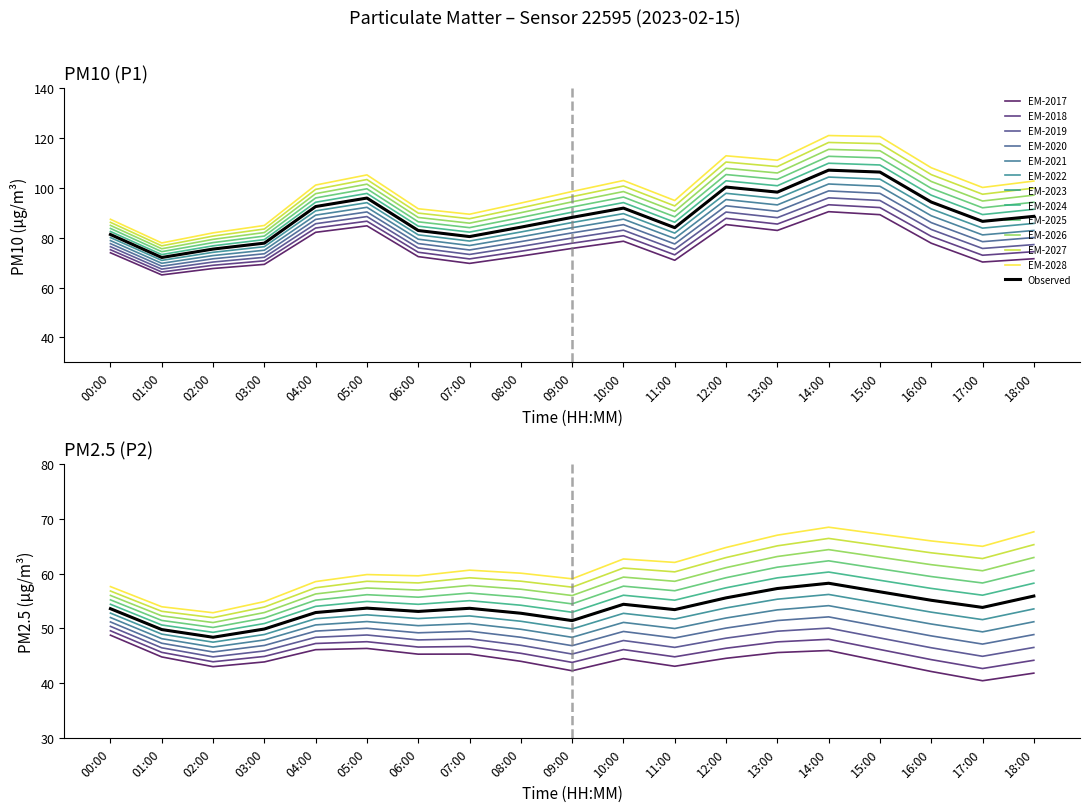

At which category does P1 reach its first local peak?

05:00